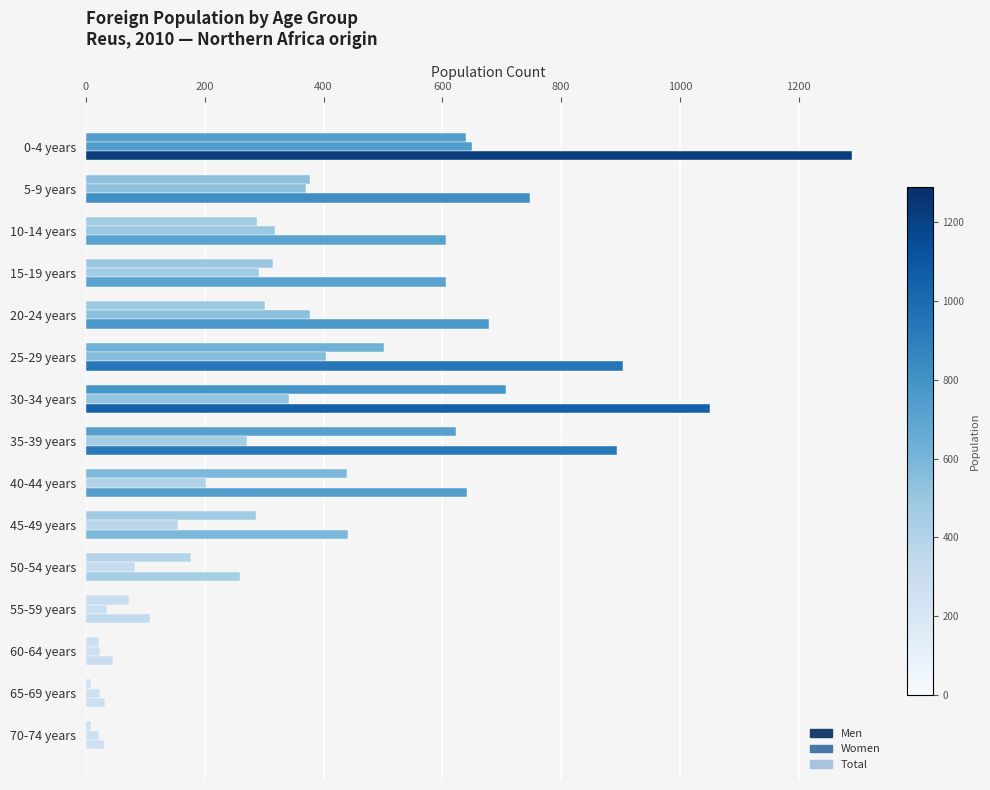

What is the smallest value displayed?

9